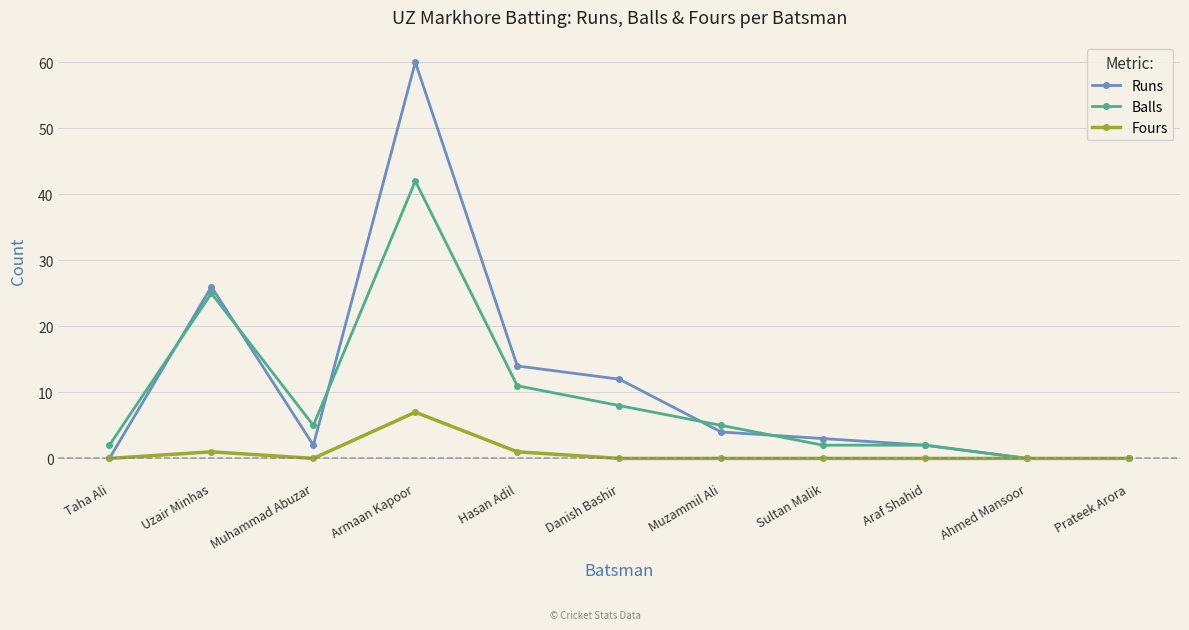

What is the total value across all series at Danish Bashir?

20